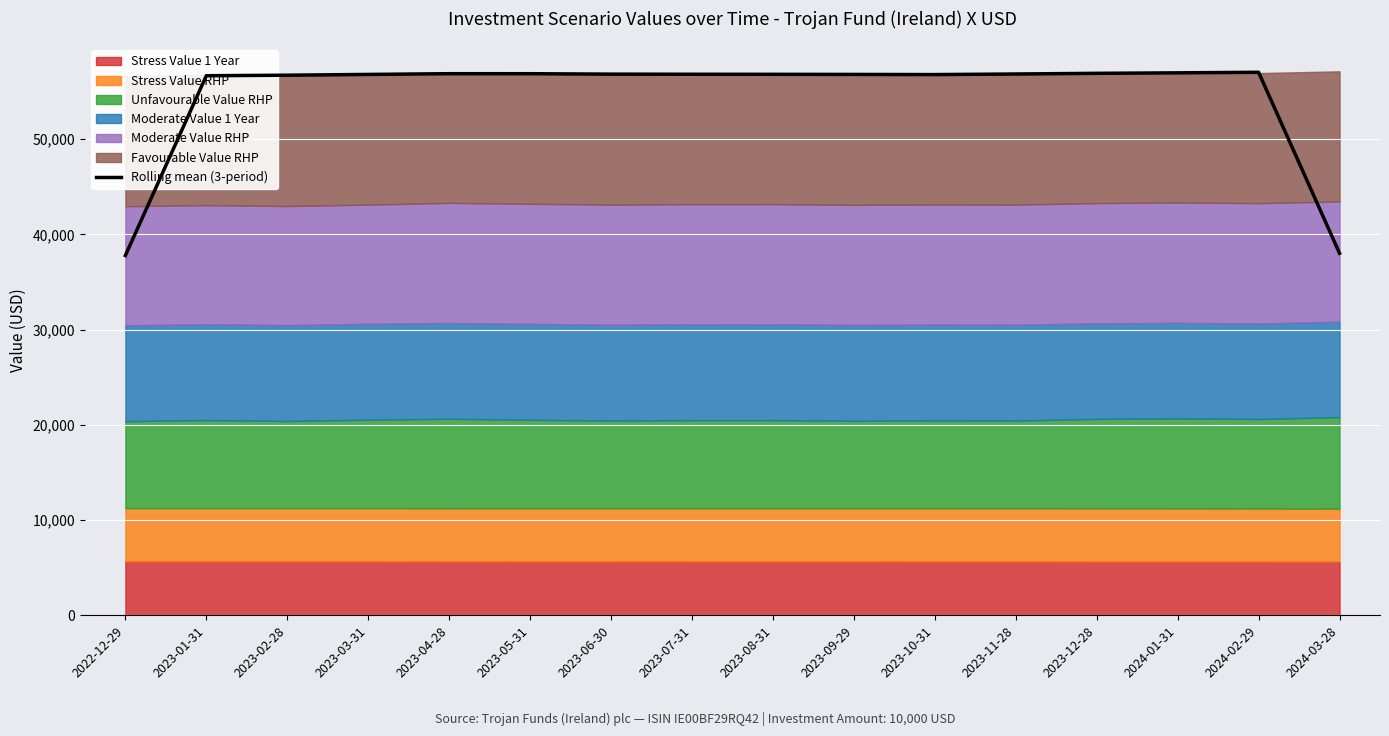

What is the difference between the second highest and second lowest values?

18945.5